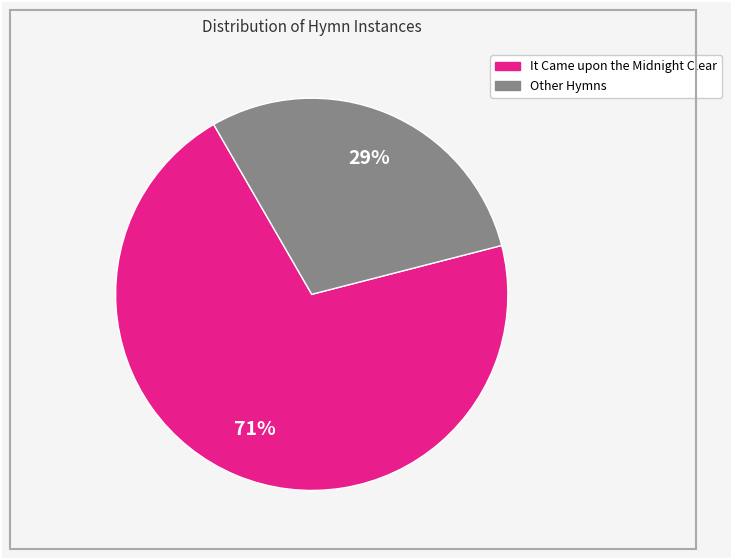

To the nearest percent, what is the average slice percentage?

50%